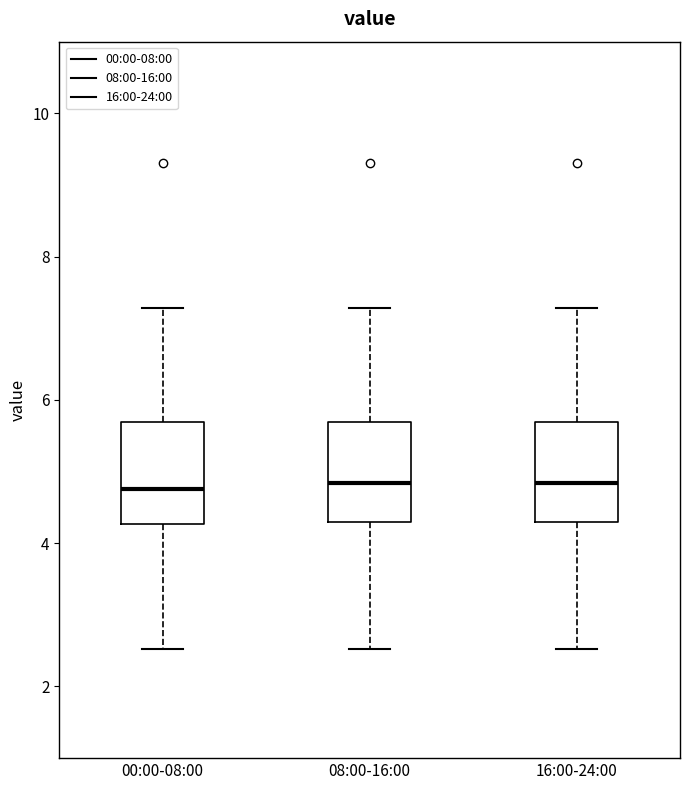

Reading left to right, read every box against the y-axis: the position of its median line, the range the box covers, and the ends of its whiskers. The values are not printed on the chart, so give them approximately, as read against the axis.

00:00-08:00: median 4.8, box 4.2 to 5.6, whiskers 2.6 to 7.2
08:00-16:00: median 4.8, box 4.2 to 5.6, whiskers 2.6 to 7.2
16:00-24:00: median 4.8, box 4.2 to 5.6, whiskers 2.6 to 7.2